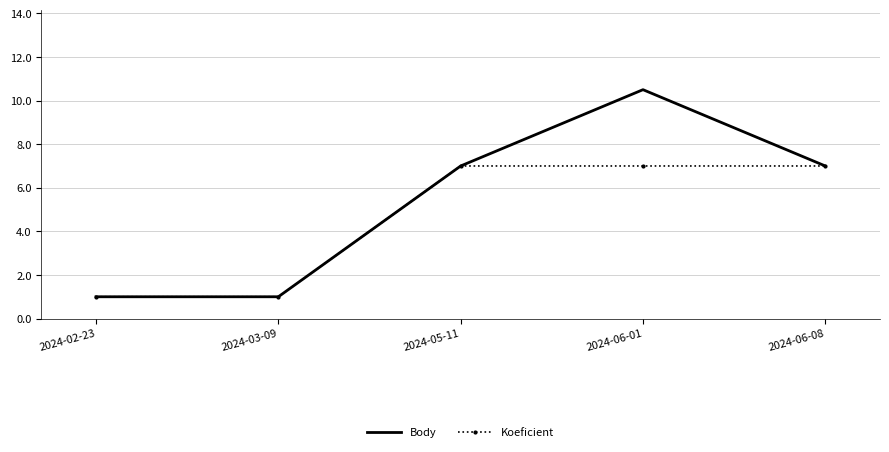

Which label corresponds to the largest value in the chart?

2024-06-01